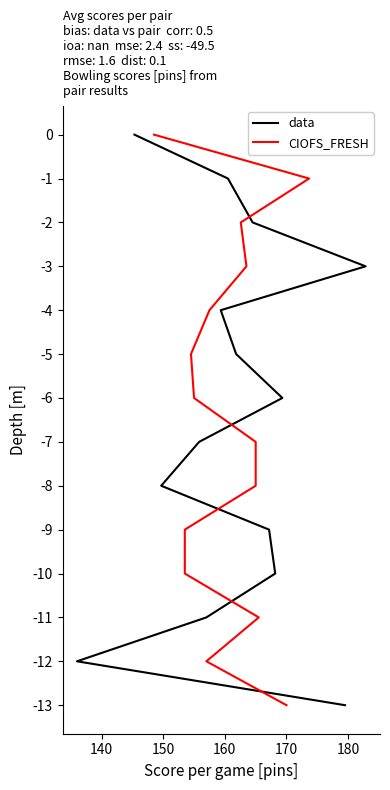

Does the chart have visible grid lines?

No